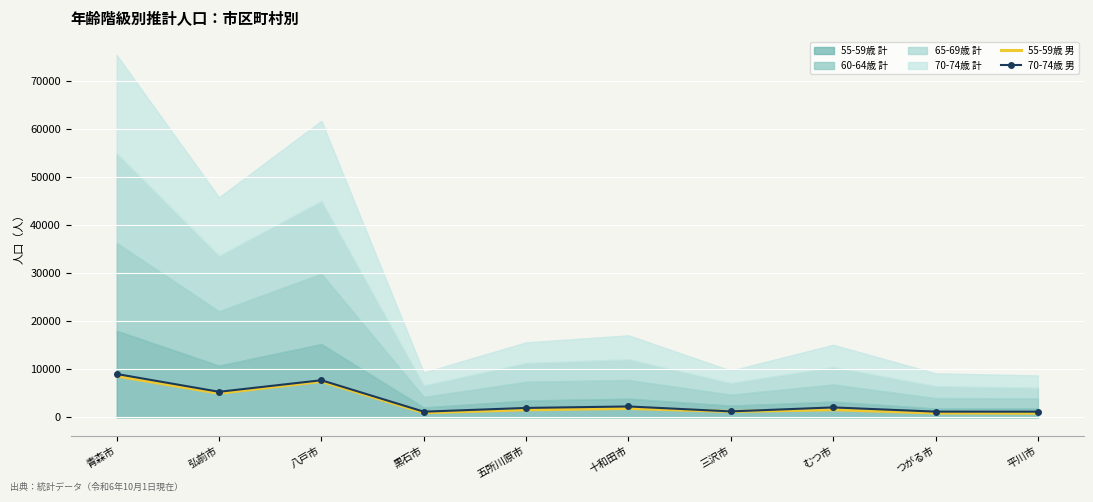

Is it true that 70-74歳 男 equals 8116 at 弘前市?

False